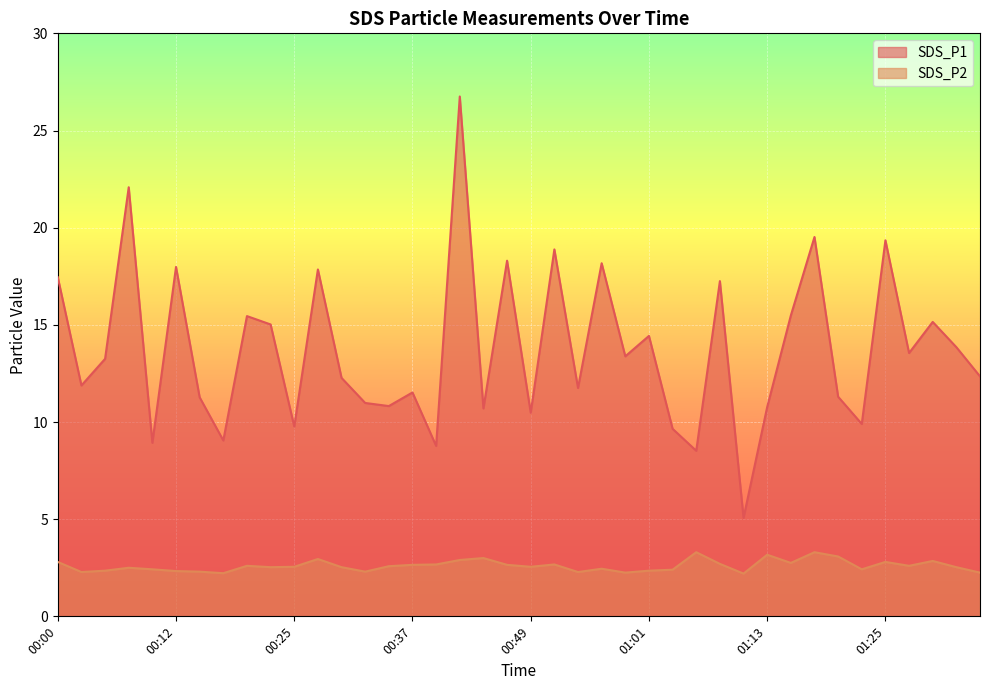

True or false: SDS_P1 has more than 2 points higher than both neighbors.

True